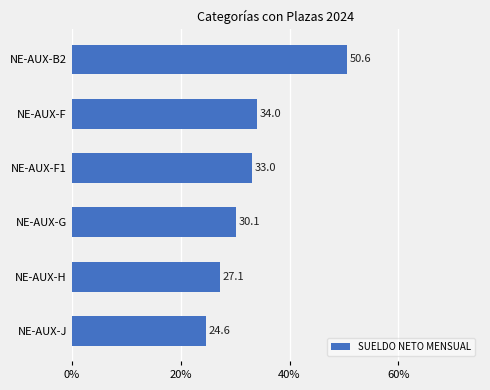

Which label corresponds to the smallest value in the chart?

NE-AUX-J